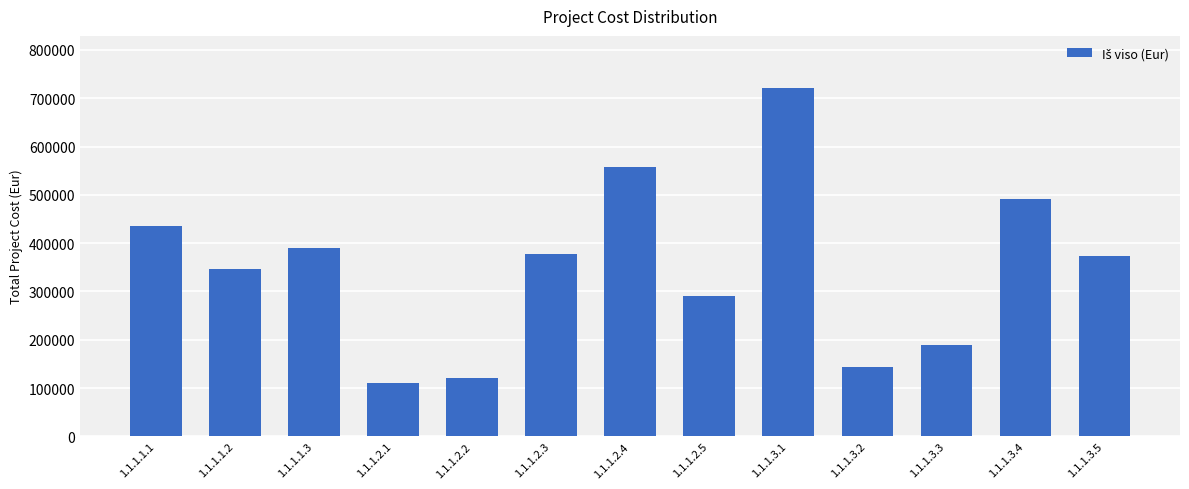

What is the minimum value shown in the chart?

110463.5